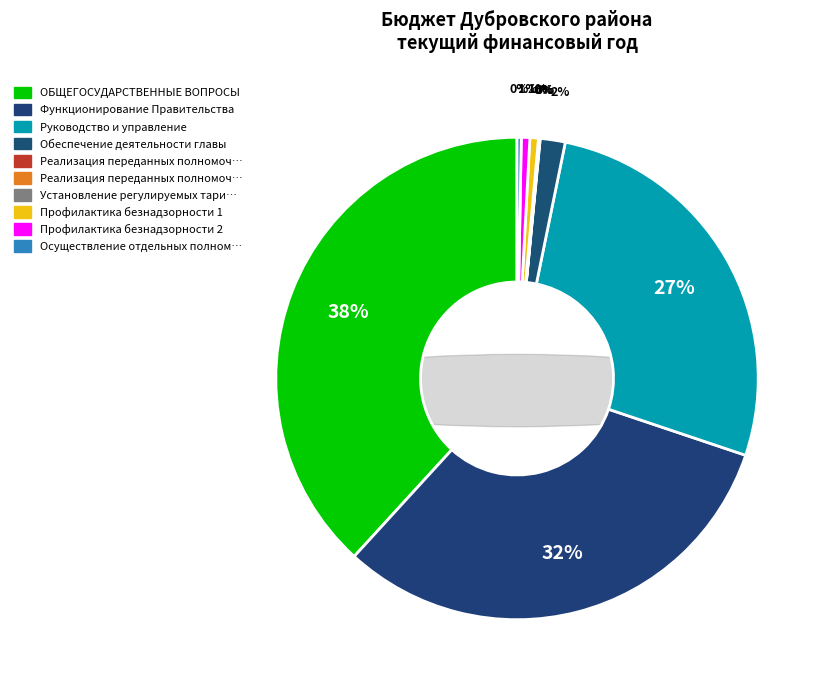

What percentage is the Профилактика безнадзорности 1 slice, to the nearest percent?

1%